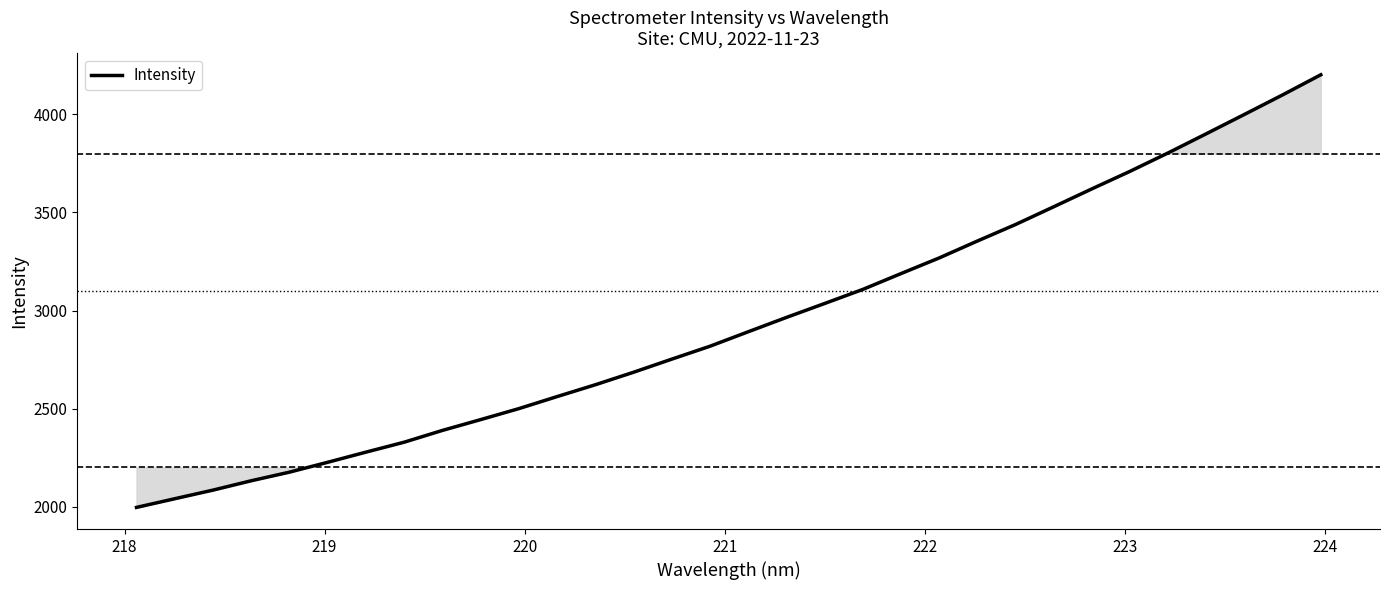

What is the smallest value displayed?

1996.5